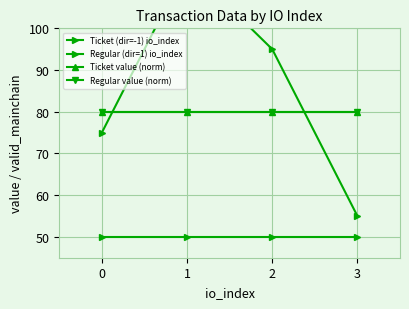

Reading left to right, extract all data points from this chart.

Ticket (dir=-1) io_index: 50	50	50	50
Regular (dir=1) io_index: 75	115	95	55
Ticket value (norm): 80	80	80	80
Regular value (norm): 80	80	80	80